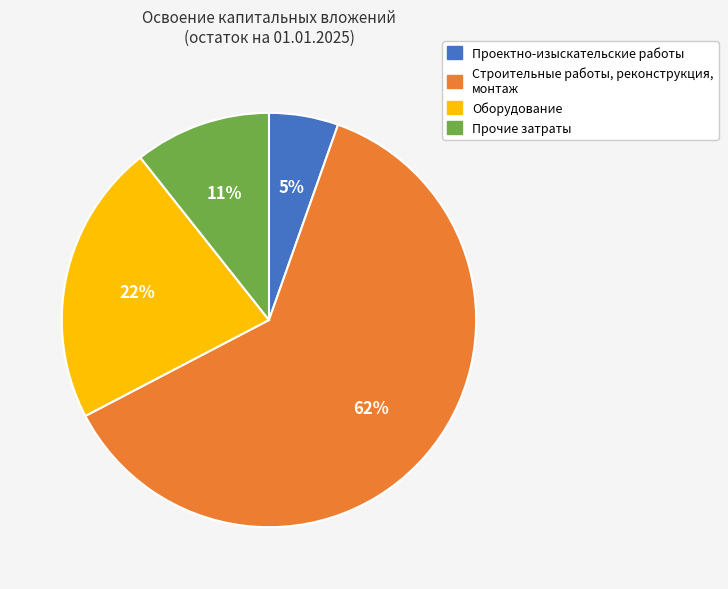

To the nearest percent, what is the combined percentage of Строительные работы, реконструкция, монтаж and Прочие затраты?

73%